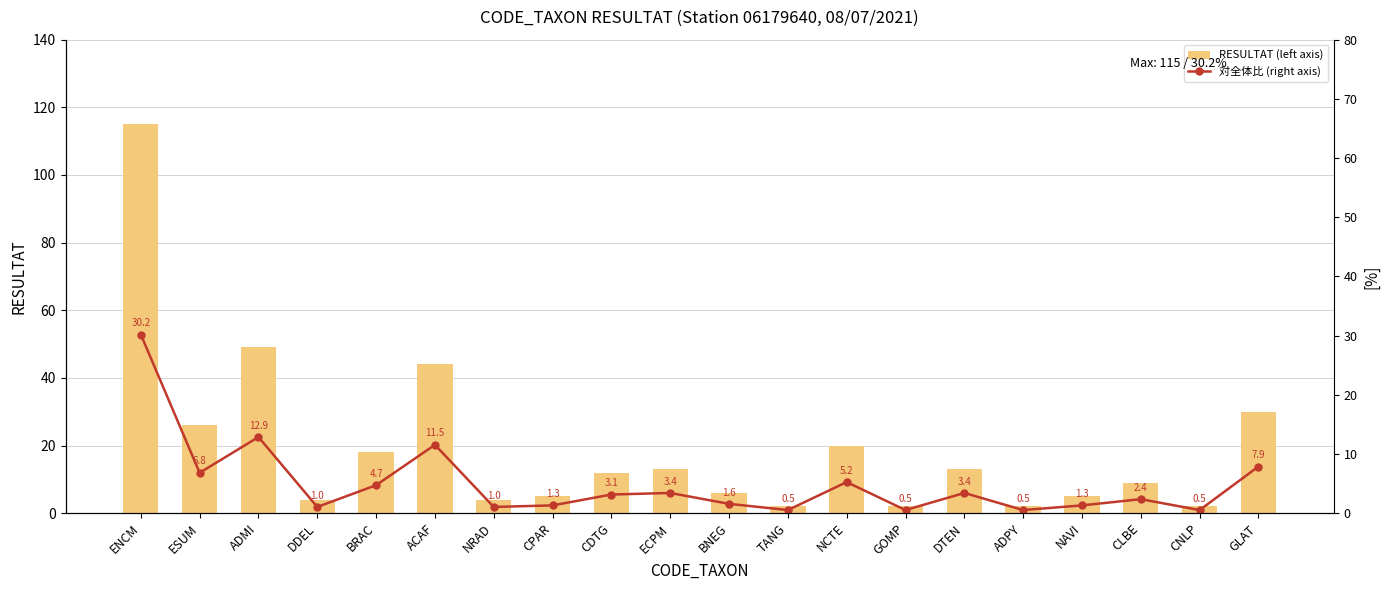

What is the label of the 3rd bar from the right?

CLBE